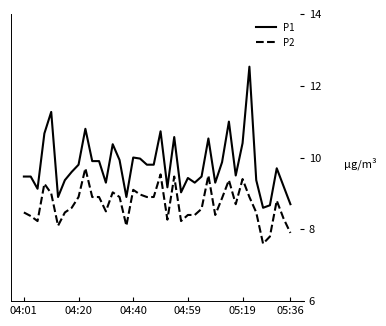

List the series in order of their peak value, lowest first.

P2, P1